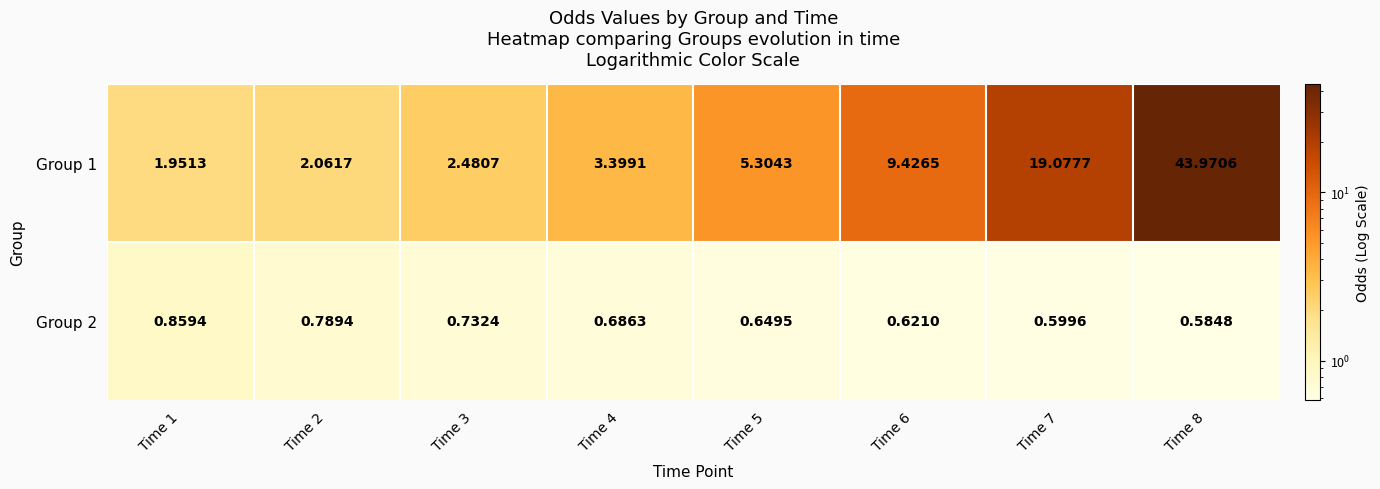

Is the value of Group 1 at Time 8 greater than the value of Group 2 at Time 2?

Yes